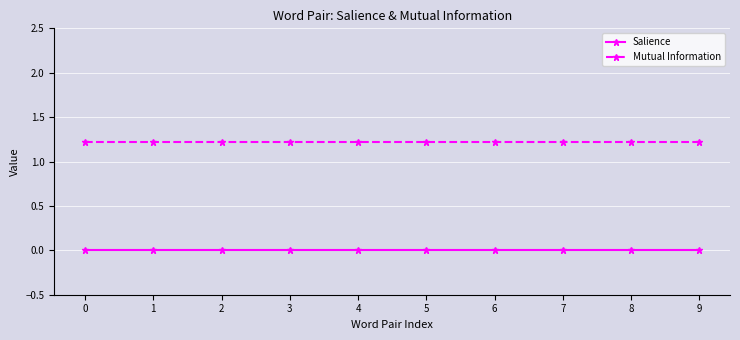

At how many categories does at least one series exceed 0?

10